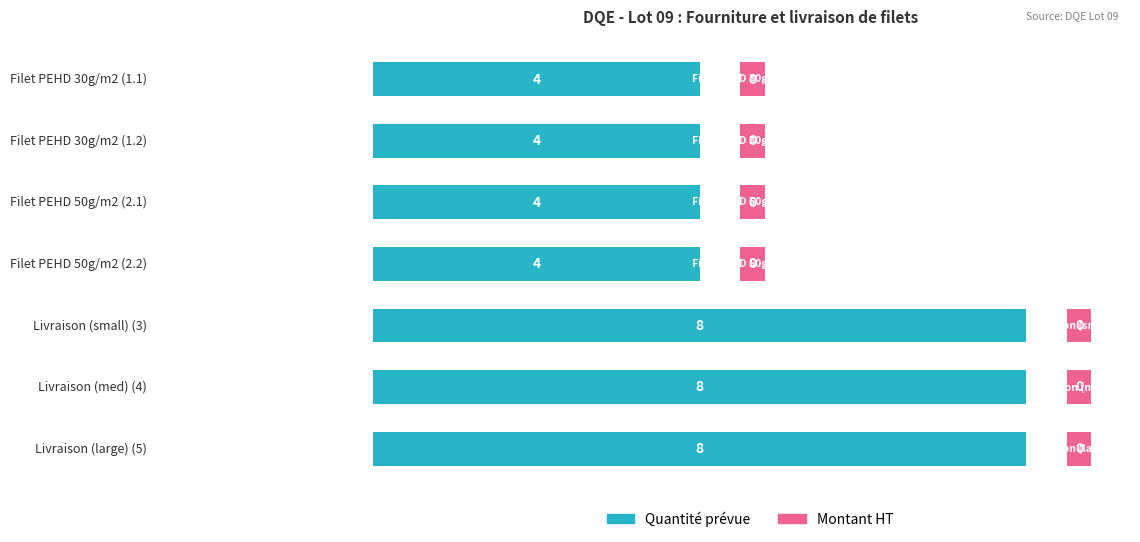

Which series has the widest spread of values?

Quantité prévue